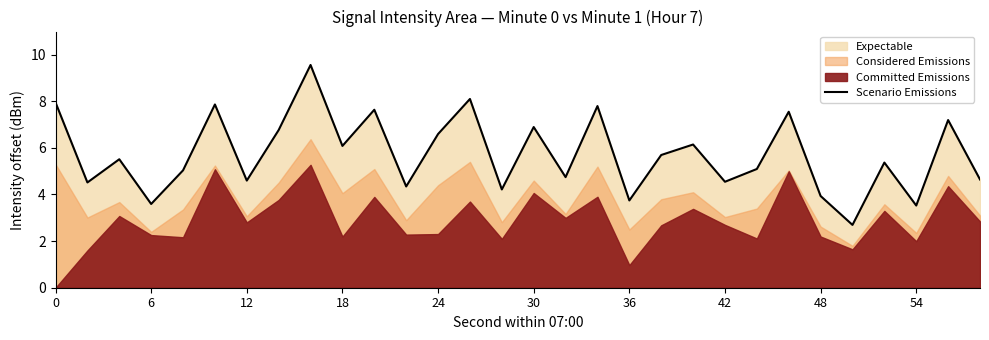

What is the maximum value for Scenario Emissions?

9.6